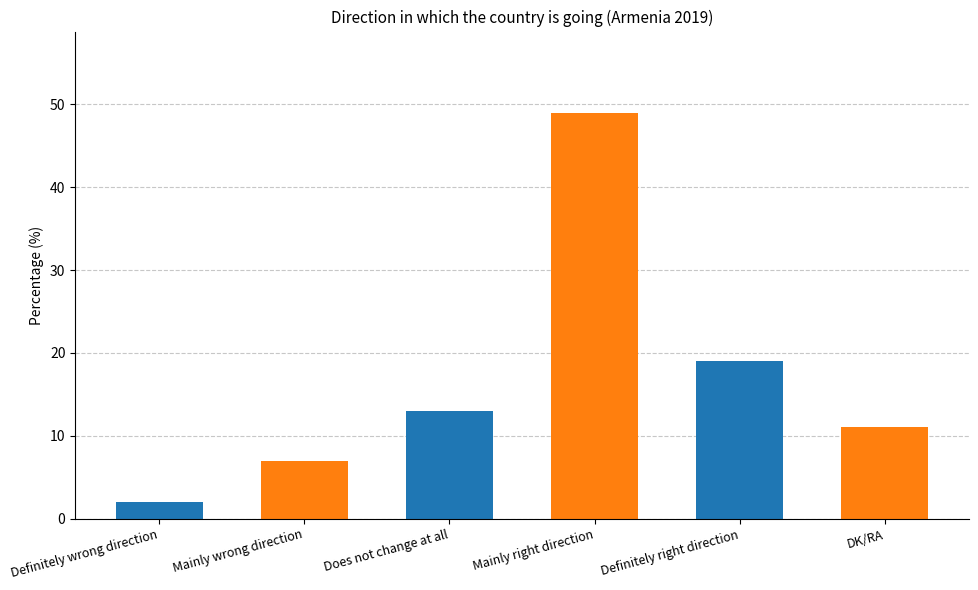

Rank the categories by value from lowest to highest.

Definitely wrong direction, Mainly wrong direction, DK/RA, Does not change at all, Definitely right direction, Mainly right direction